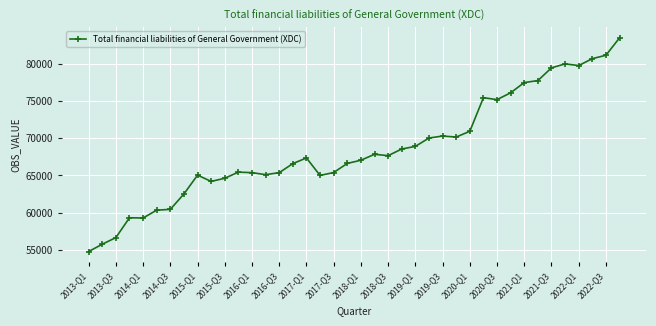

What is the value of the 26th point from the left?

70035.8